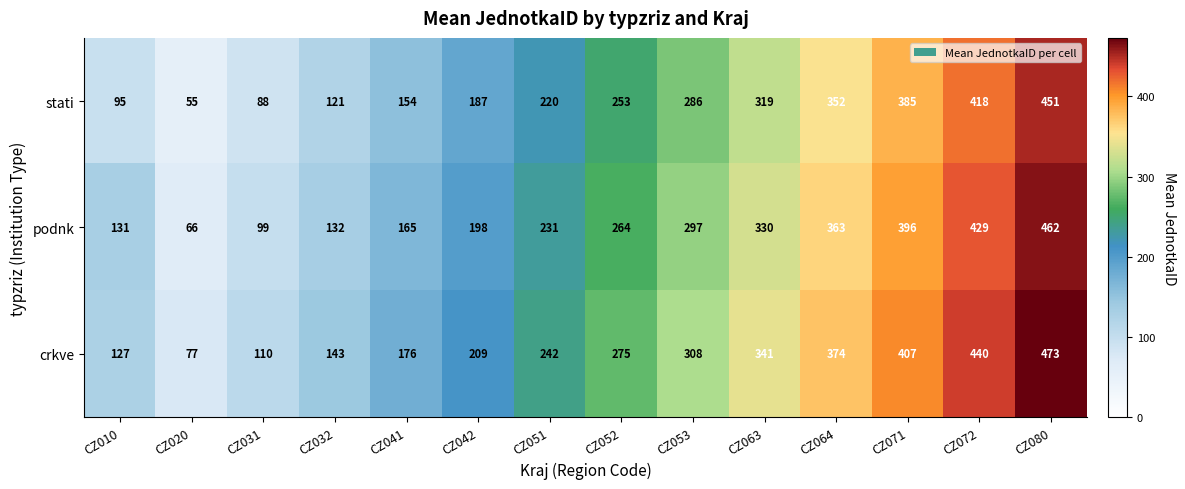

List the series in order of their peak value, lowest first.

stati, podnk, crkve